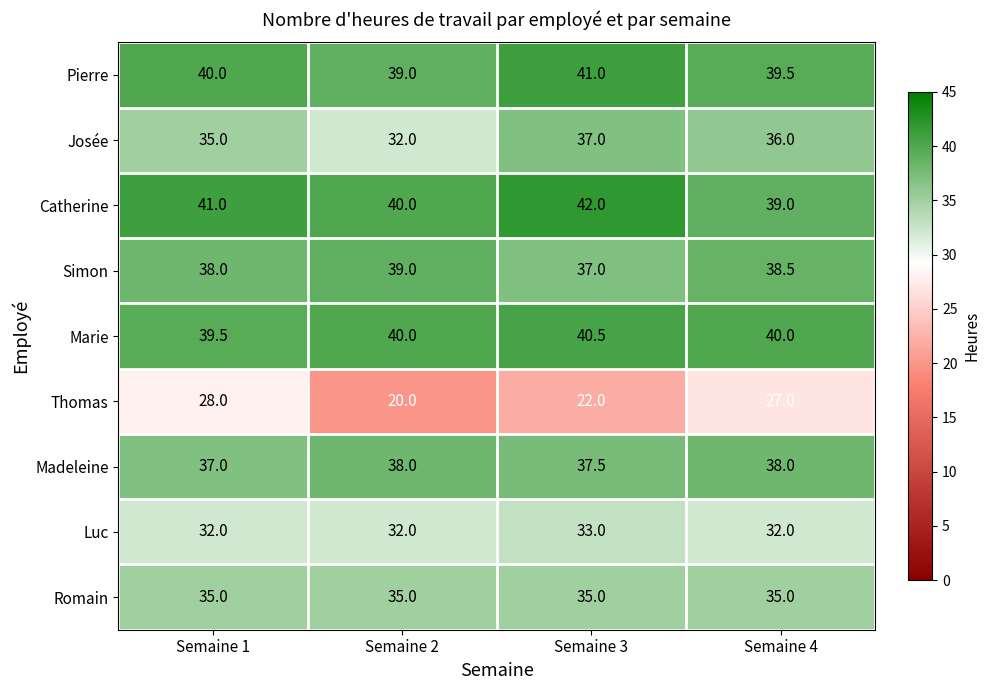

What is the sum of the Marie values at Semaine 2 and Semaine 4?

80.0